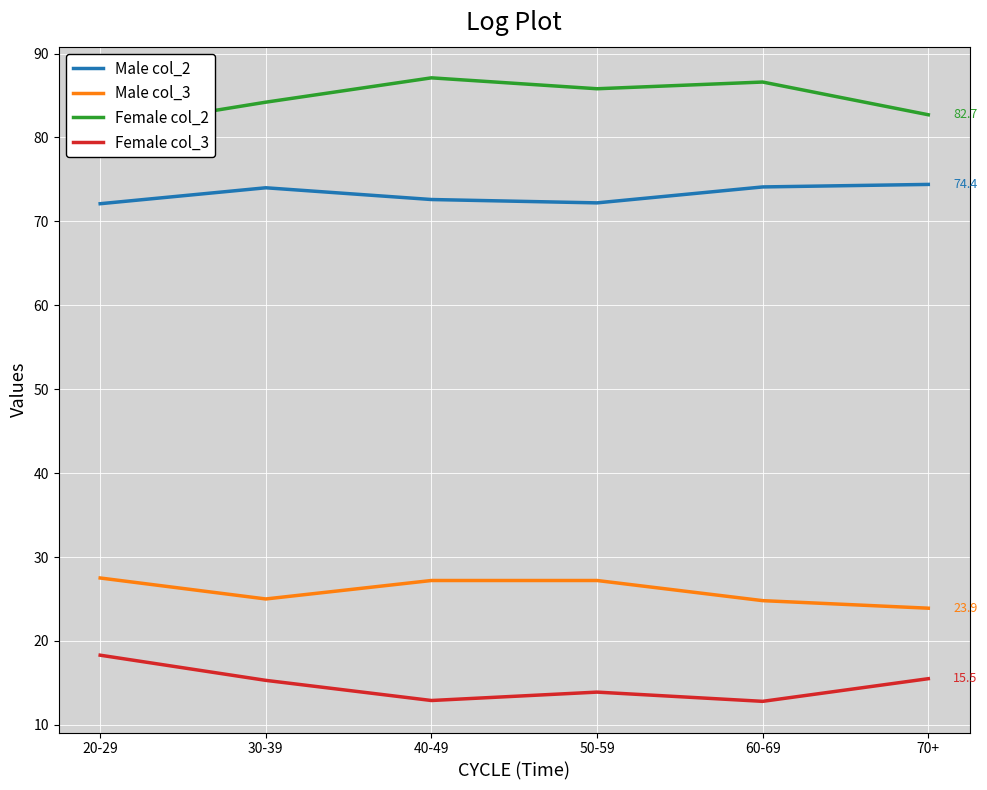

Which has a higher value, 60-69 or 50-59?

60-69